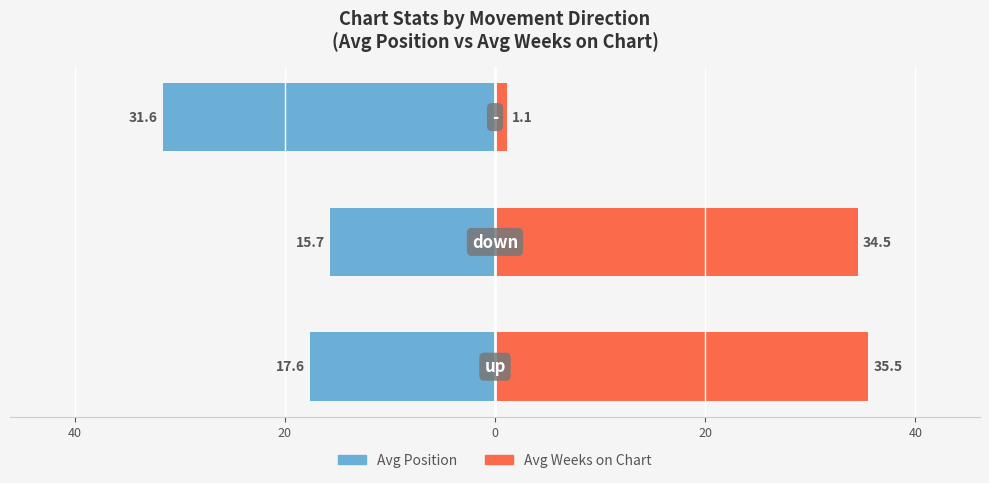

Which series has the largest total across all categories?

Avg Weeks on Chart